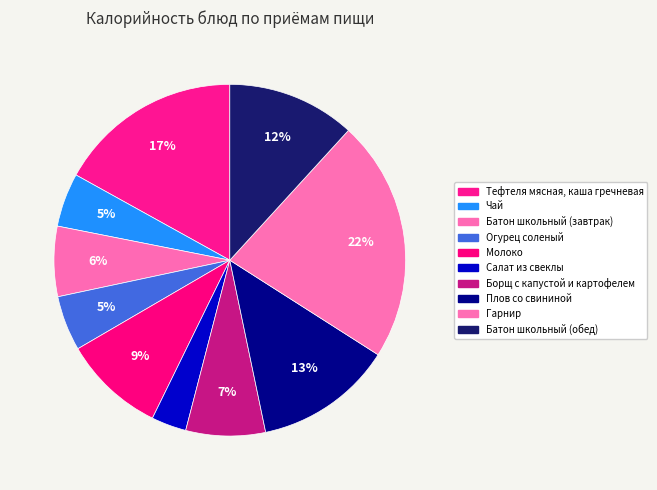

What is the smallest slice in the pie chart?

Салат из свеклы